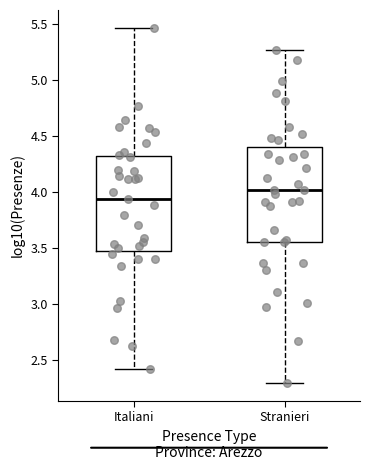

Which box's median line is the lowest?

Italiani